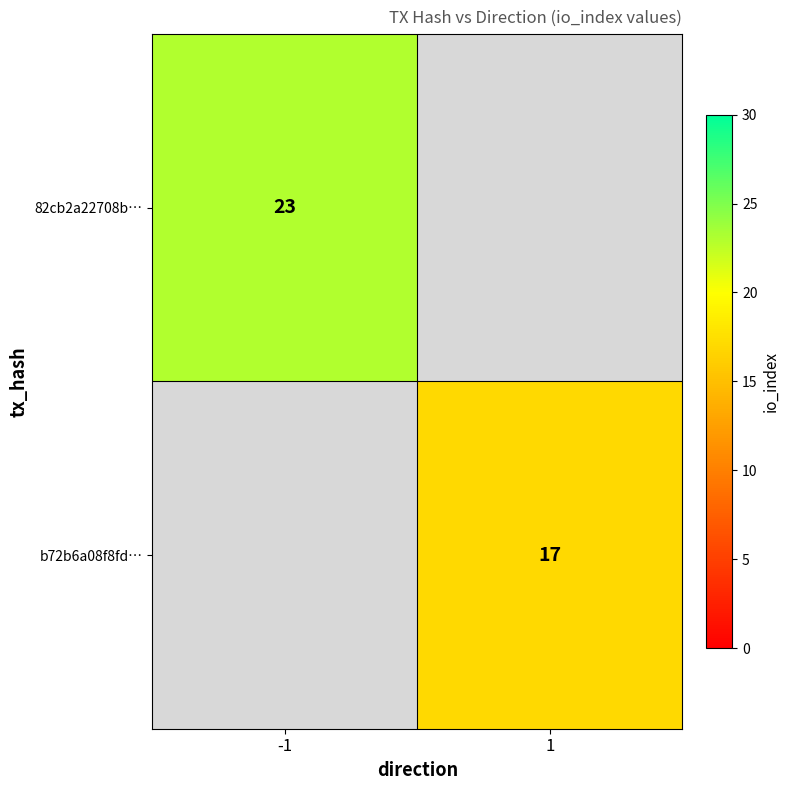

The b72b6a08f8fd… series shows 17 at 1. True or false?

True